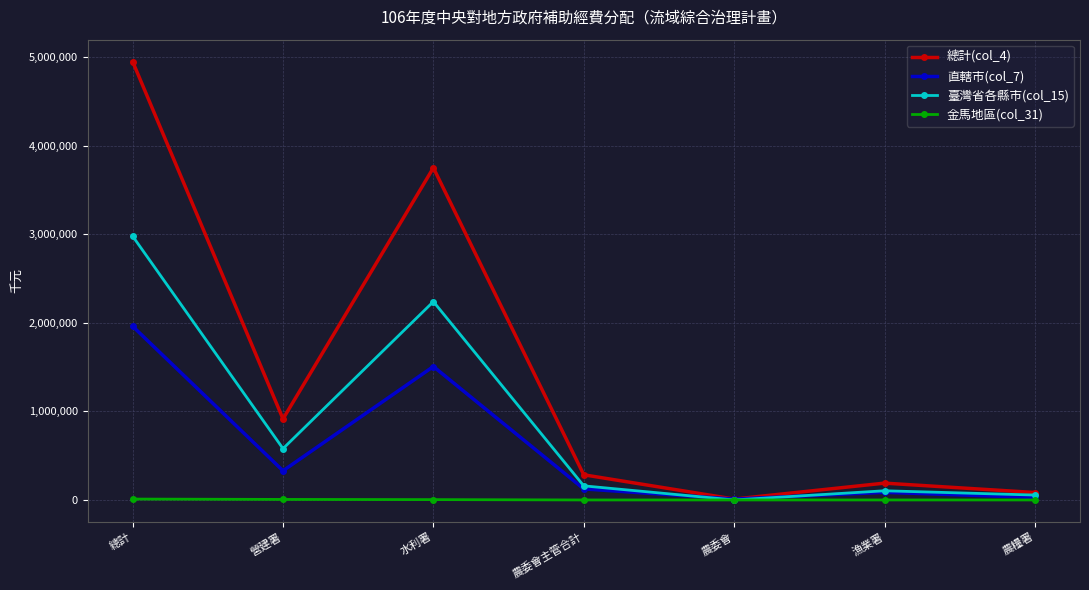

How many positive values does the 臺灣省各縣市(col_15) series have?

6